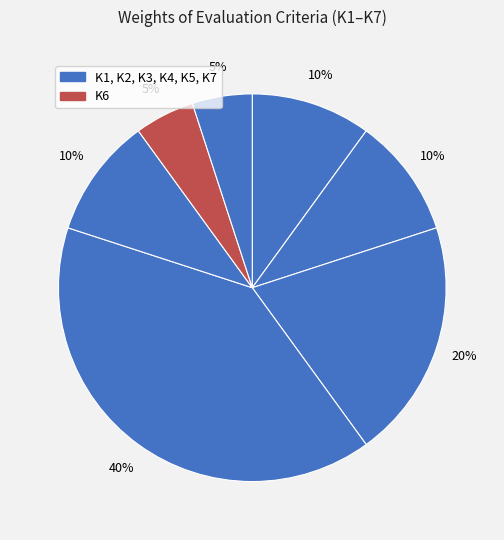

How many slices are in this pie chart?

7